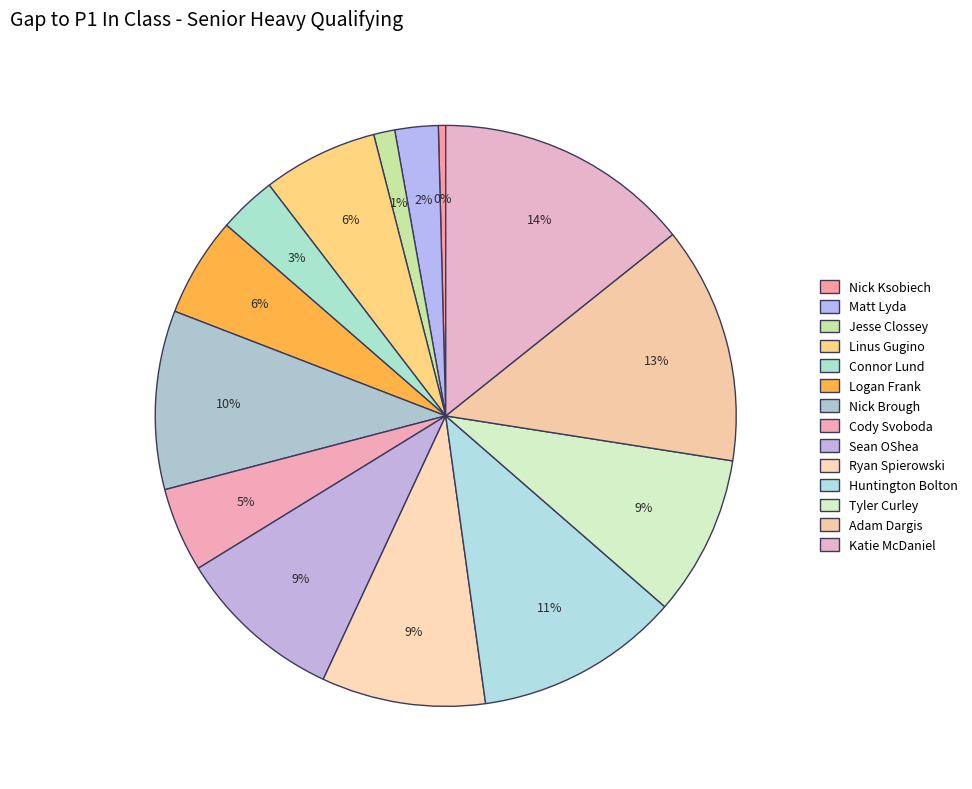

True or false: Adam Dargis accounts for 2% of the total.

False